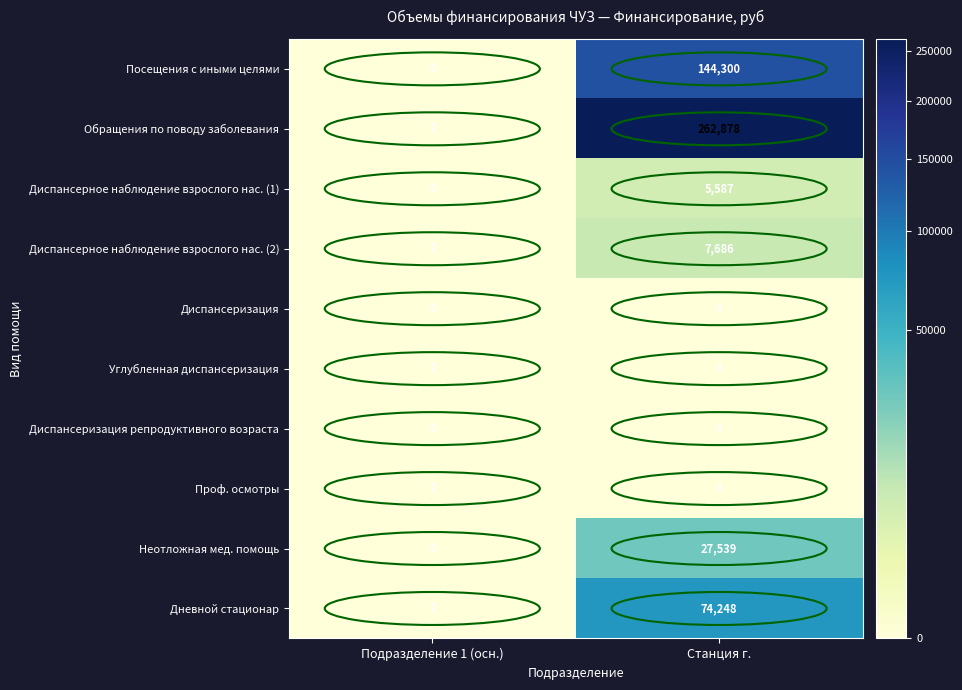

What is the approximate value of Диспансерное наблюдение взрослого нас. (2) at Станция г., to the nearest 100?

7700